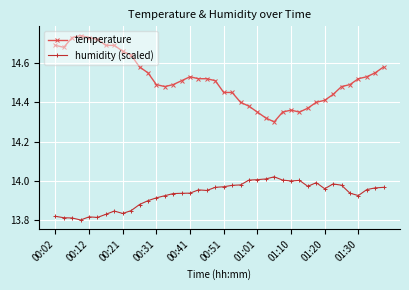

True or false: humidity (scaled) and temperature cross at least once.

False